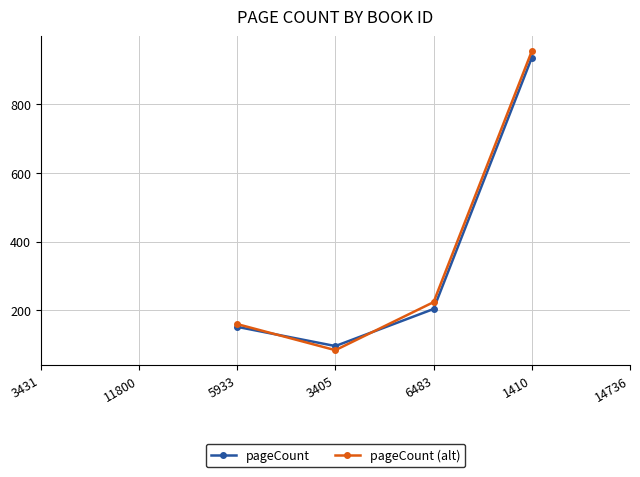

Is the value of pageCount at 3431 greater than the value of pageCount (alt) at 1410?

No